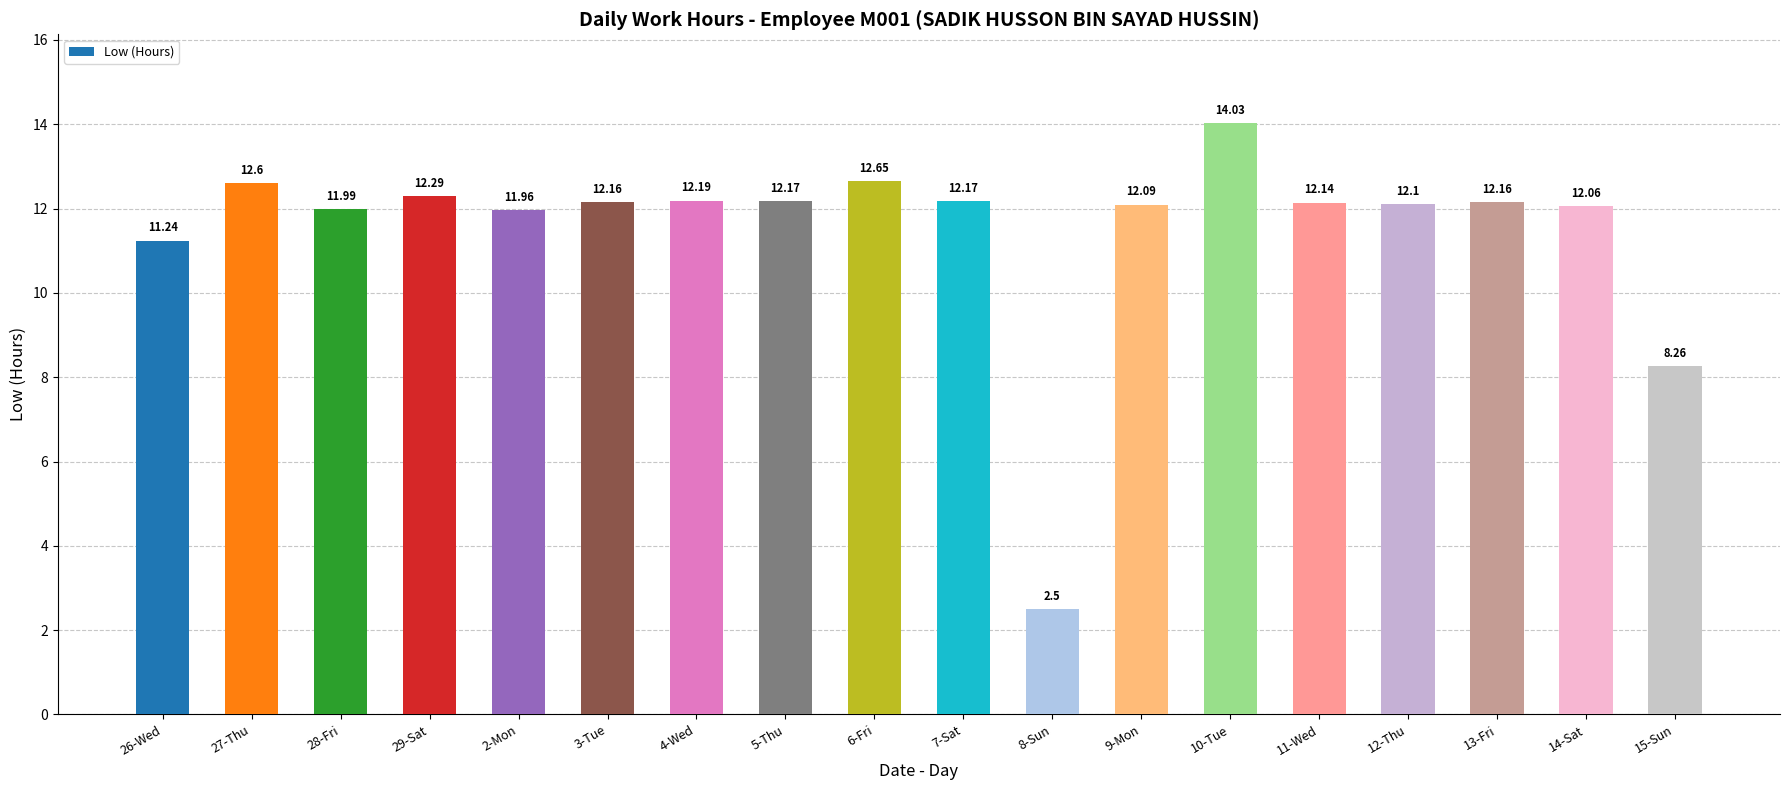

What is the change in value from 2-Mon to 8-Sun?

-9.5